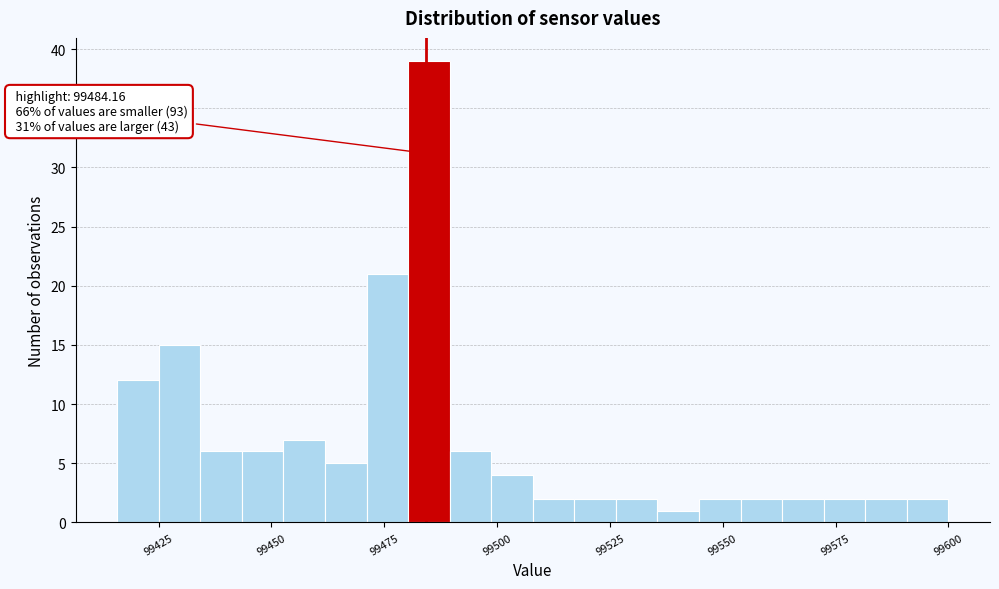

Around what value on the x-axis is the tallest bar? Give the approximate position of its centre, as read against the axis.

99485